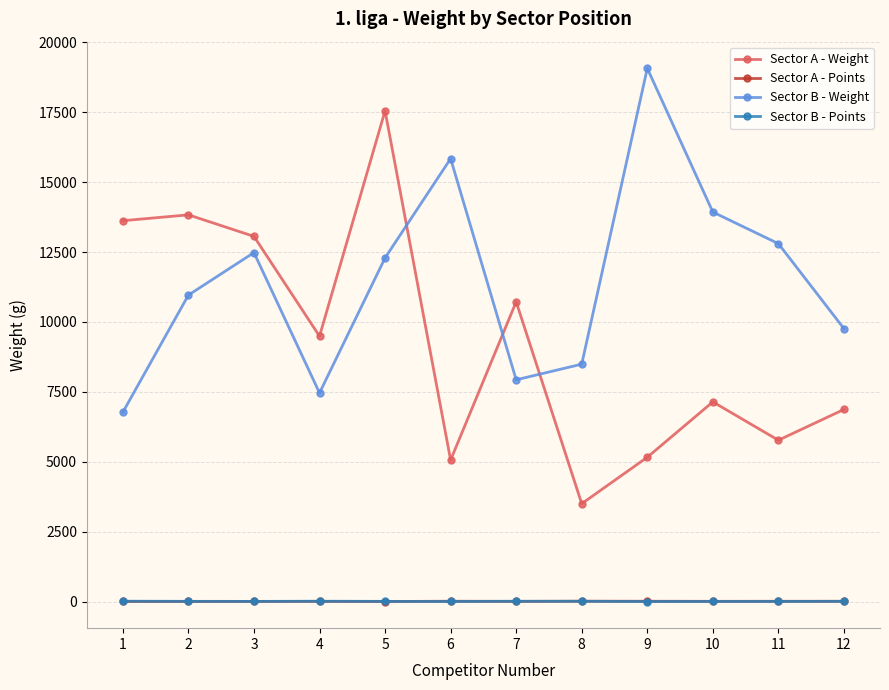

Is it true that Sector B - Weight equals 13930 at 10?

True